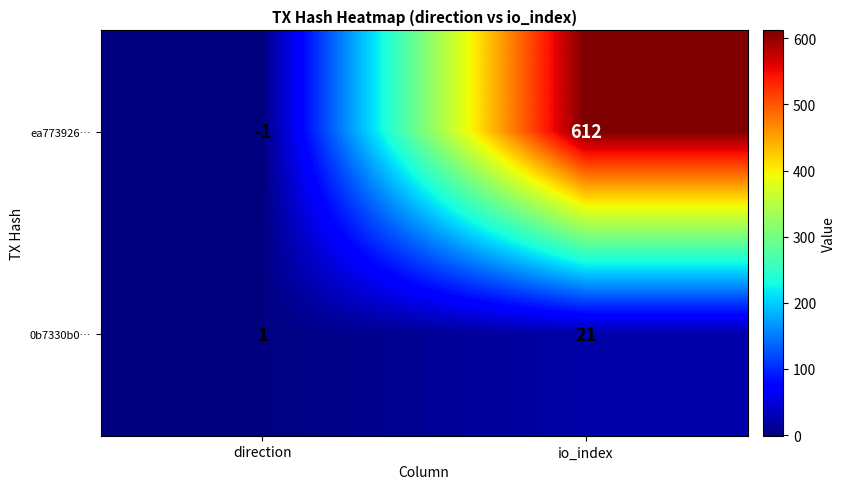

The 0b7330b0… series shows 29 at io_index. True or false?

False